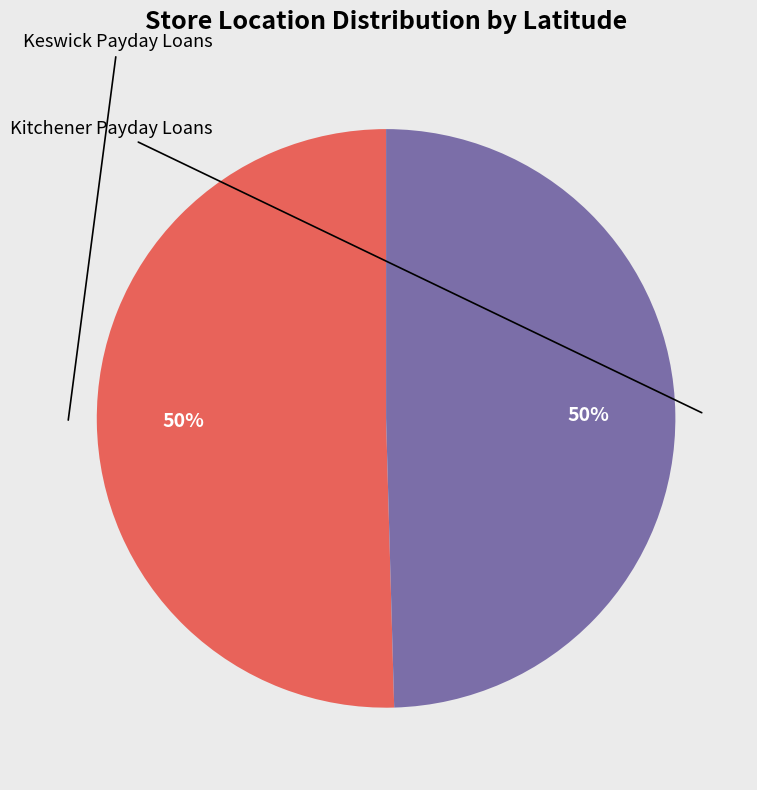

Count the number of slices in the pie.

2